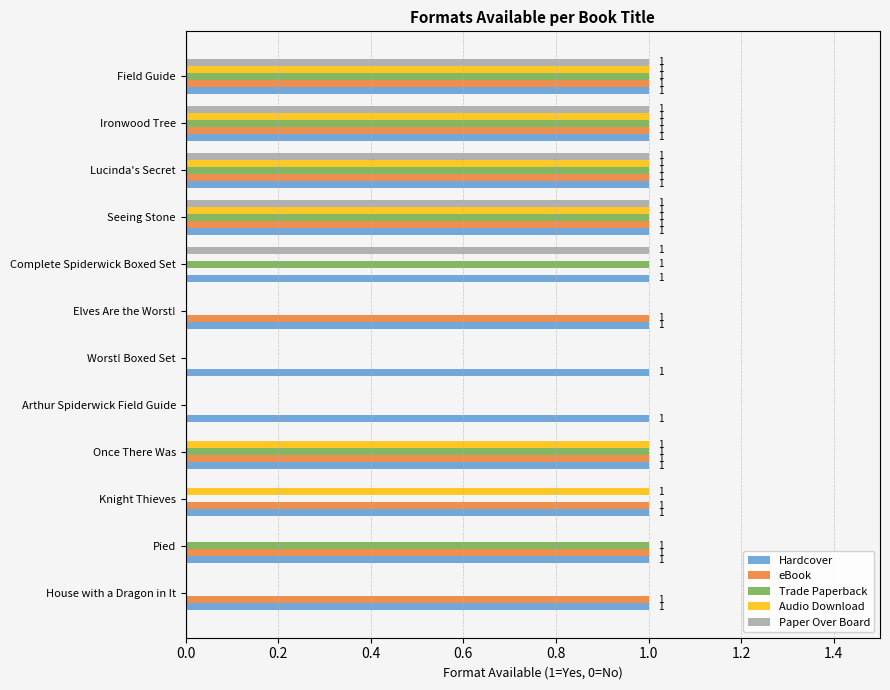

Which series has the largest total across all categories?

Hardcover